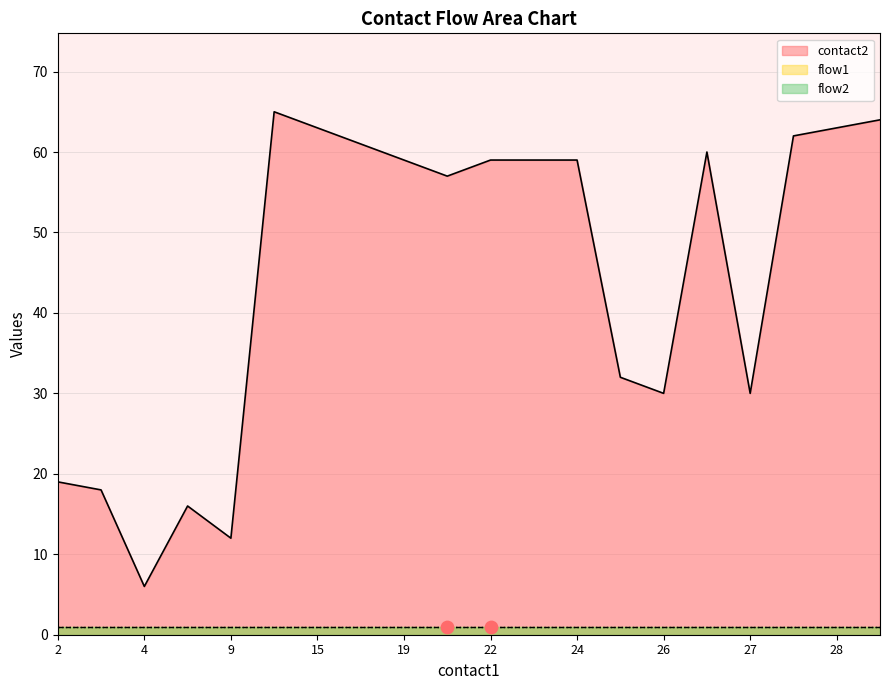

What are all the series names shown in the legend?

contact2, flow1, flow2